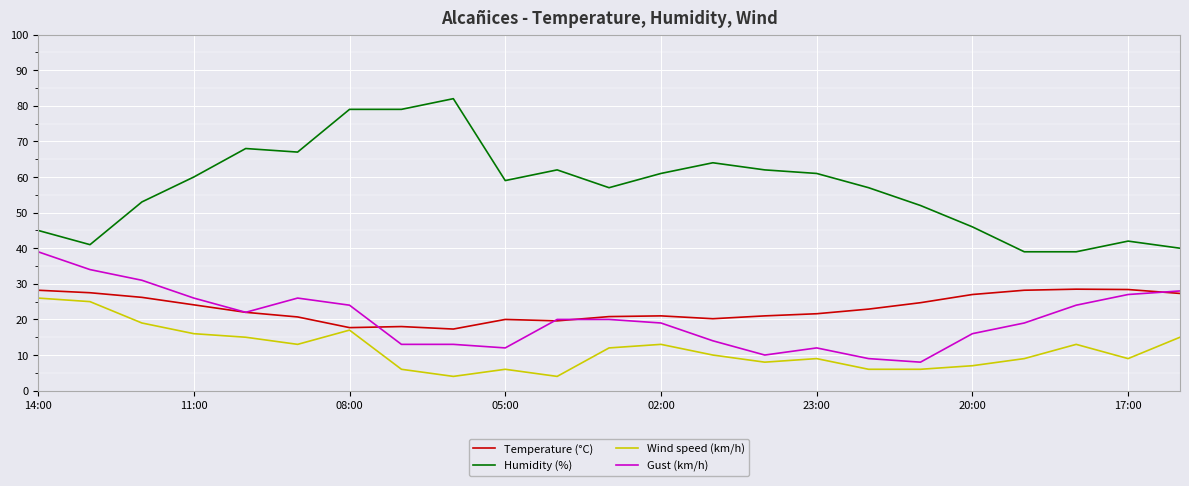

What is the maximum value for Humidity (%)?

82.0